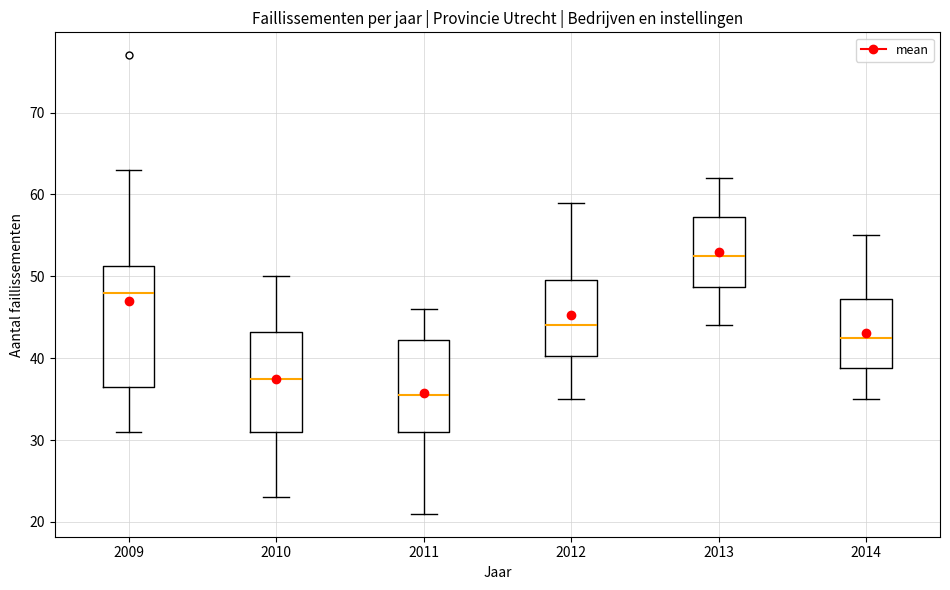

Which box's median line is the lowest?

2011